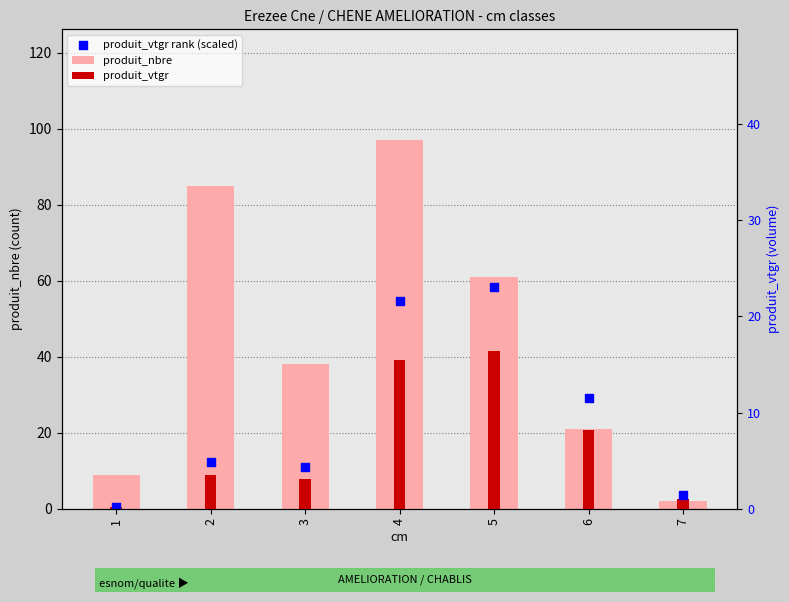

Is the value of produit_vtgr at 4 greater than the value of produit_vtgr rank (scaled) at 4?

No